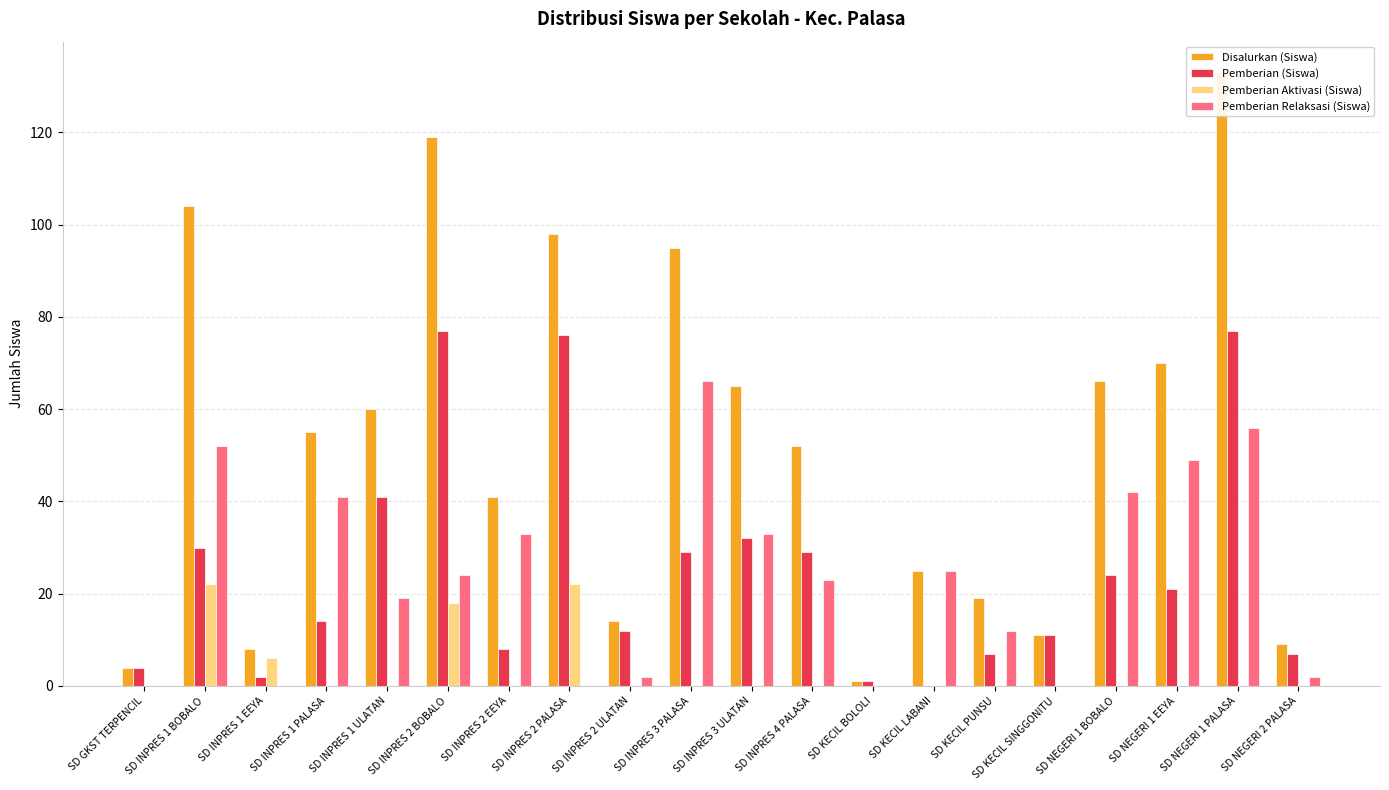

How many values in the Pemberian (Siswa) series exceed 21?

9